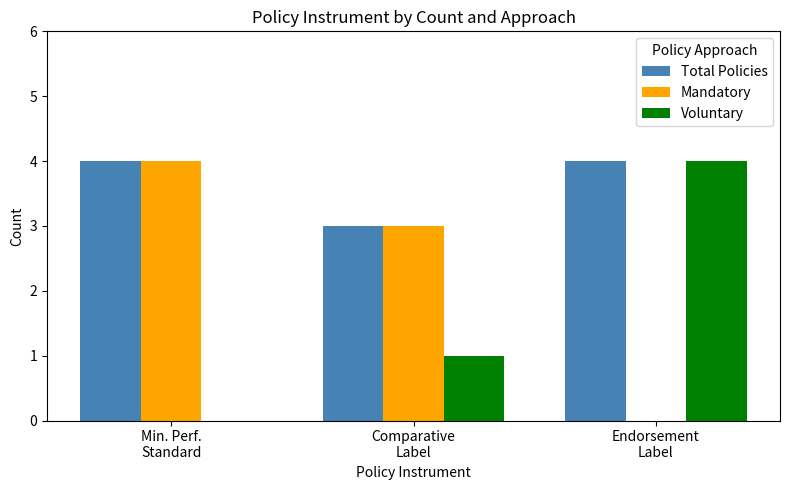

What is the total value across all series at Endorsement
Label?

8